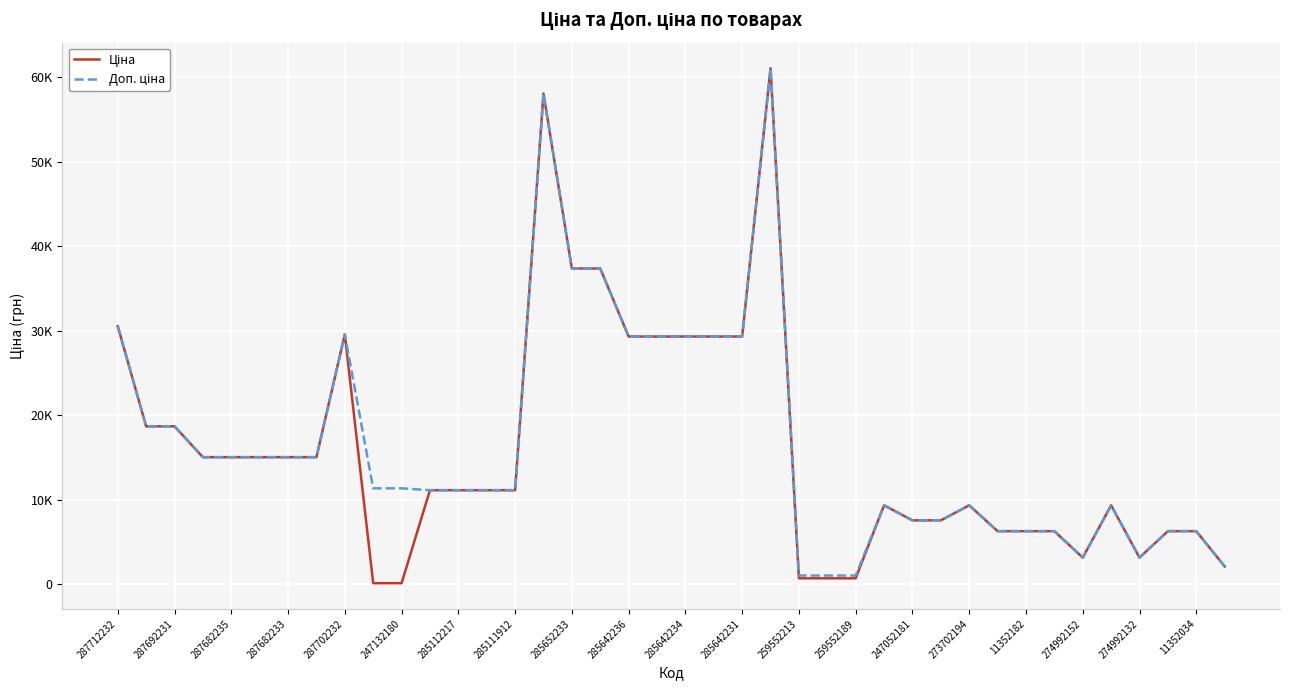

What is the value of the Ціна point at the 33rd from the left?

6266.7